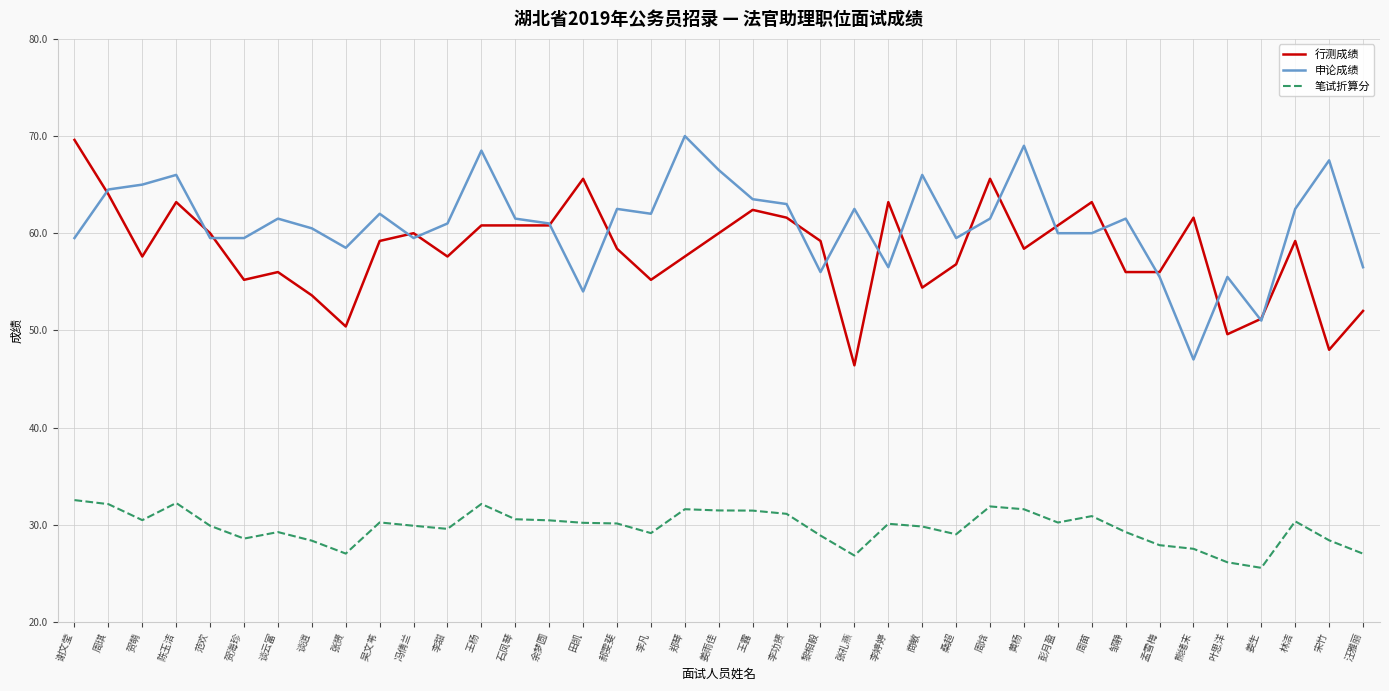

Which series ends up on top after the final intersection of 申论成绩 and 行测成绩?

申论成绩